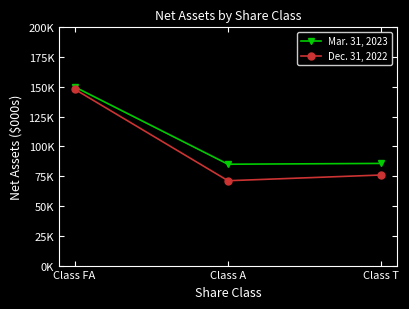

Does the chart have visible grid lines?

No